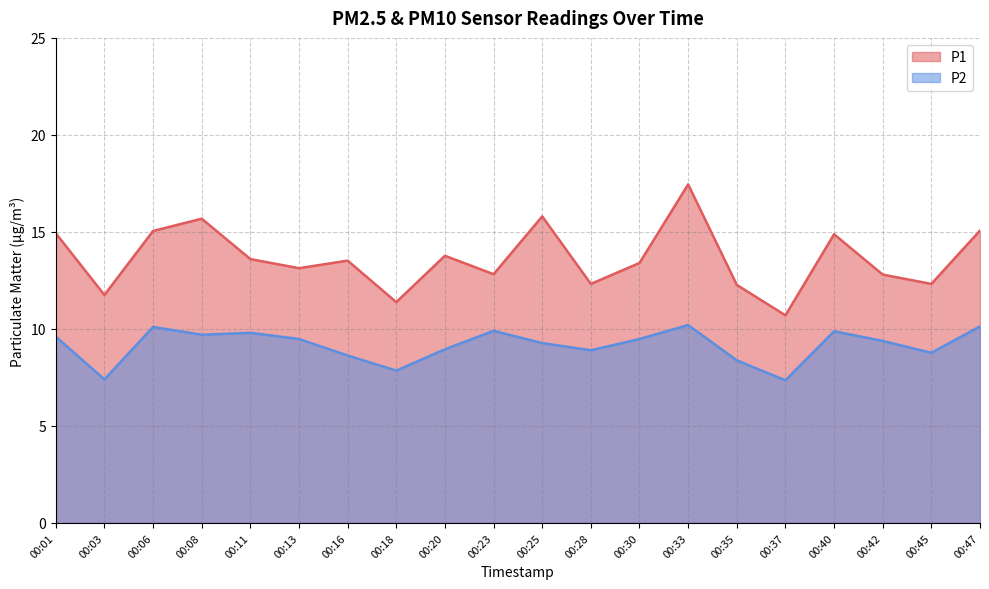

What is the difference between the maximum and second lowest values in the P2 series?

2.8